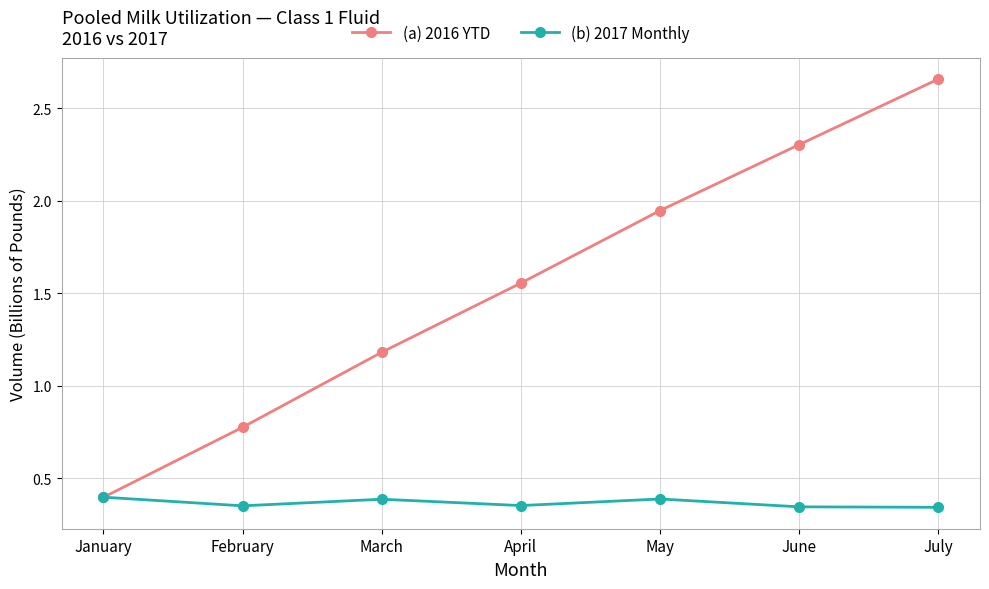

Between January and March, which series saw the biggest shift?

(a) 2016 YTD